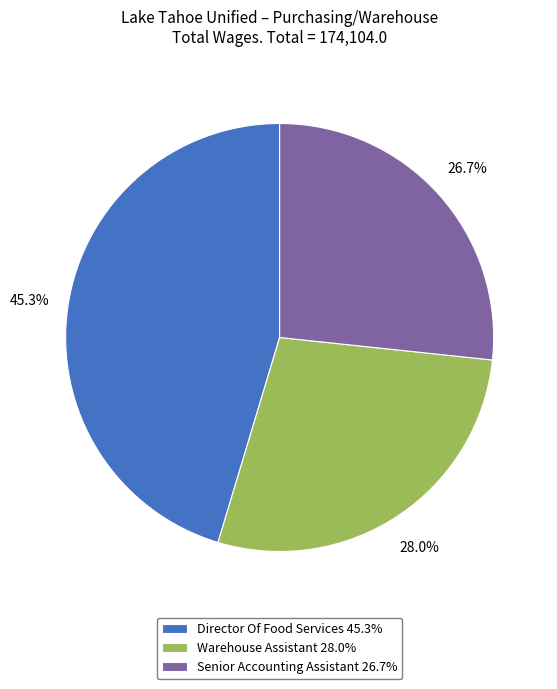

Is Warehouse Assistant the majority of the pie?

No